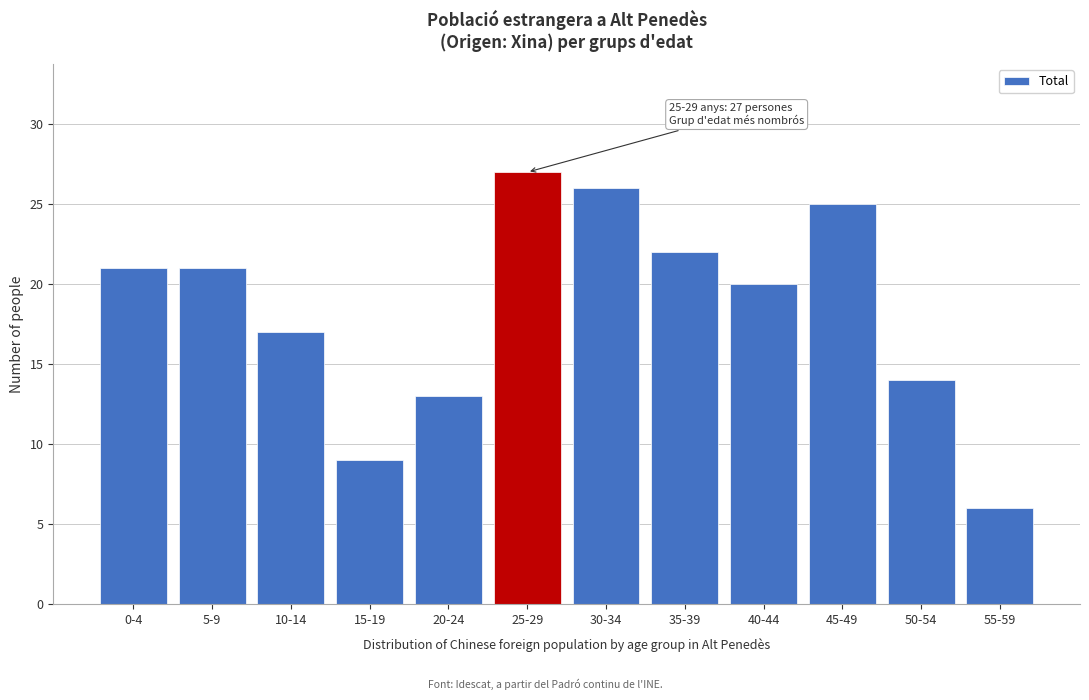

Reading left to right, transcribe all the data shown in this chart.

21	21	17	9	13	27	26	22	20	25	14	6